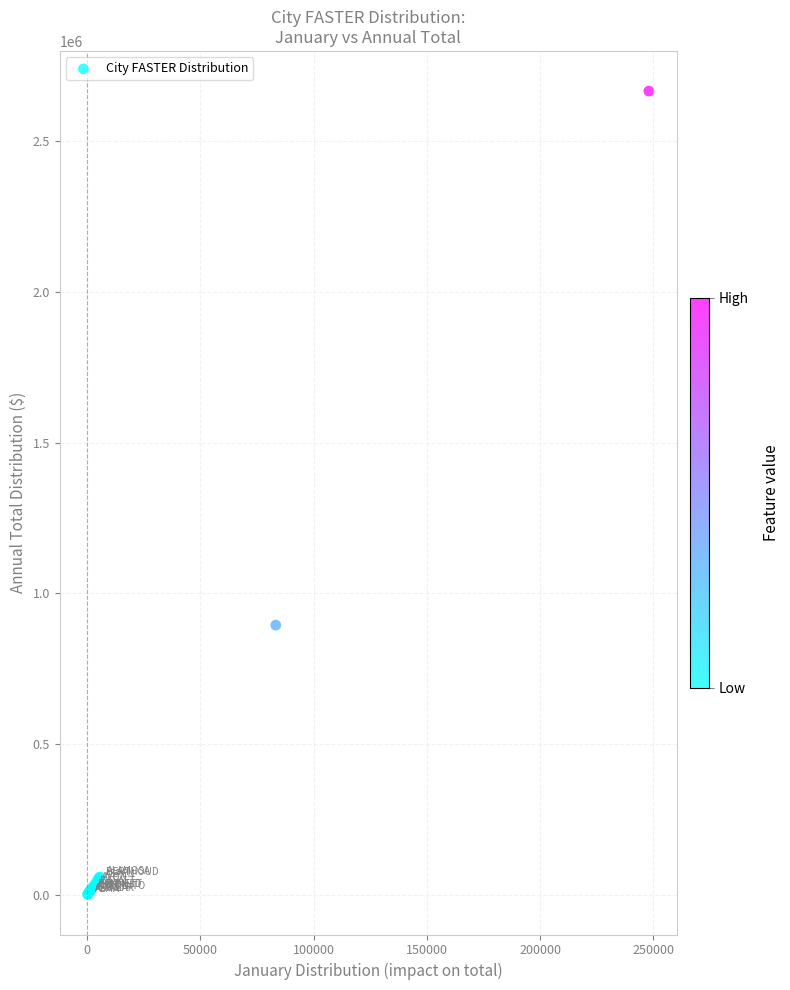

What Y value in the scatter plot is closest to 1333622?

894899.4